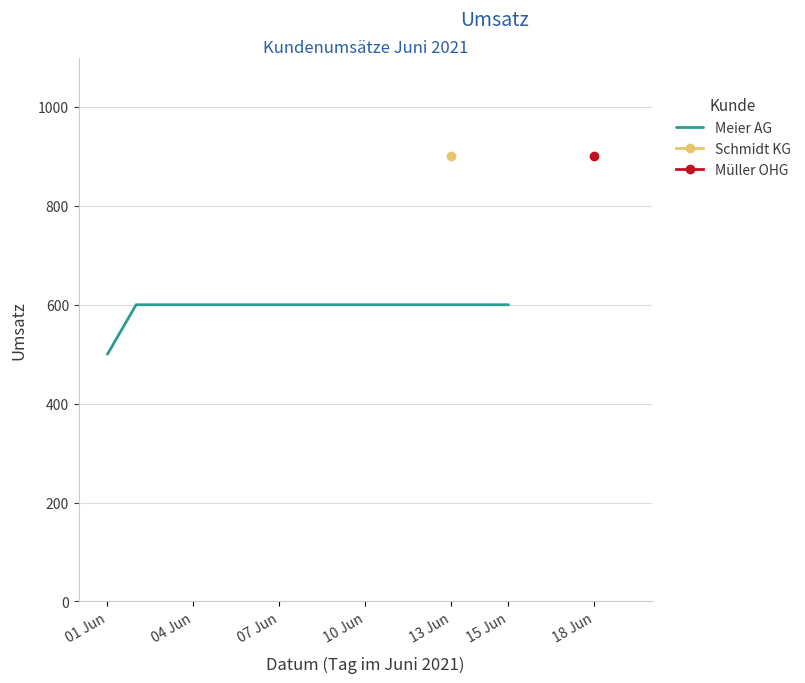

What is the lowest value of the Meier AG series?

500